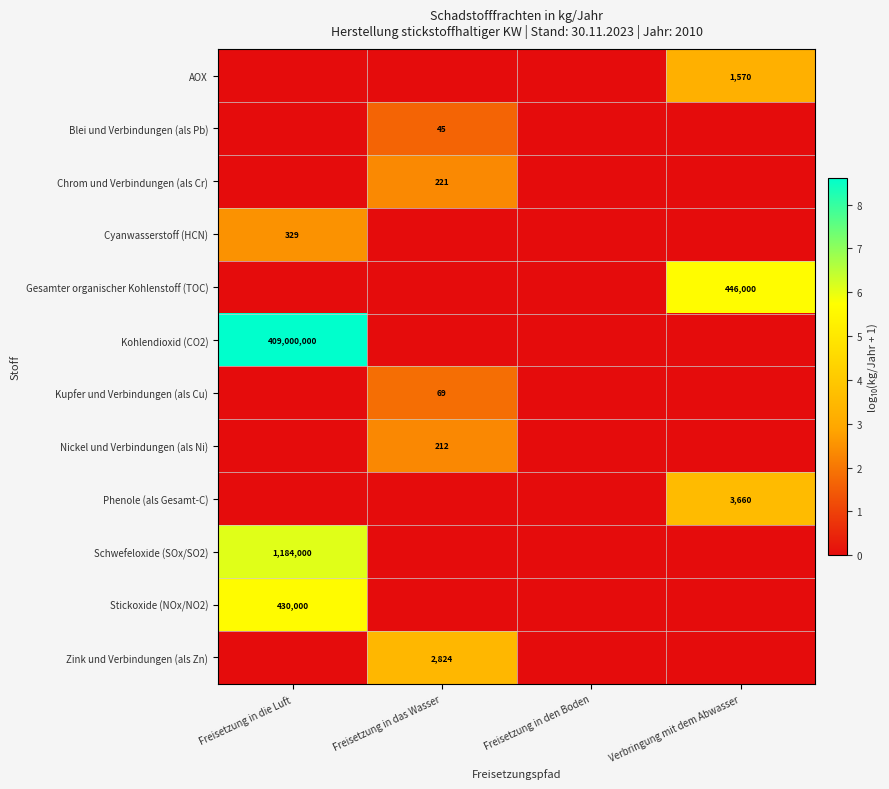

Is it true that Zink und Verbindungen (als Zn) equals 2824 at Freisetzung in das Wasser?

True